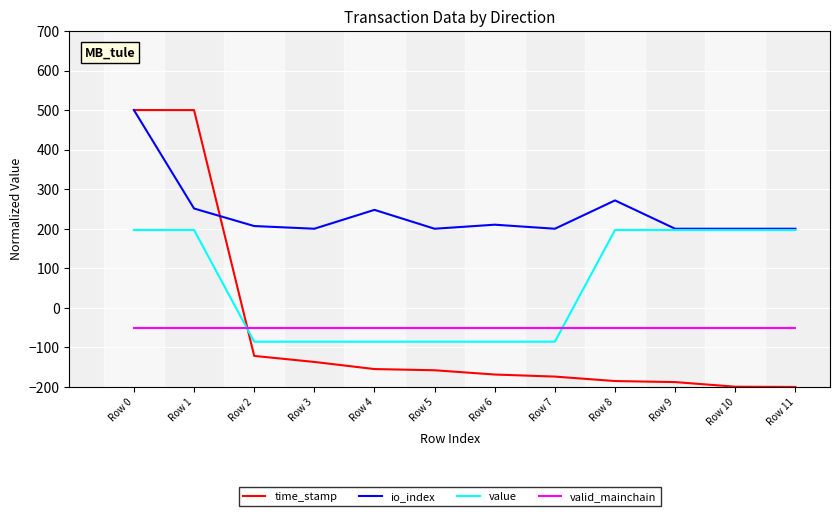

What is the sum of the time_stamp values at Row 4 and Row 3?

-291.5